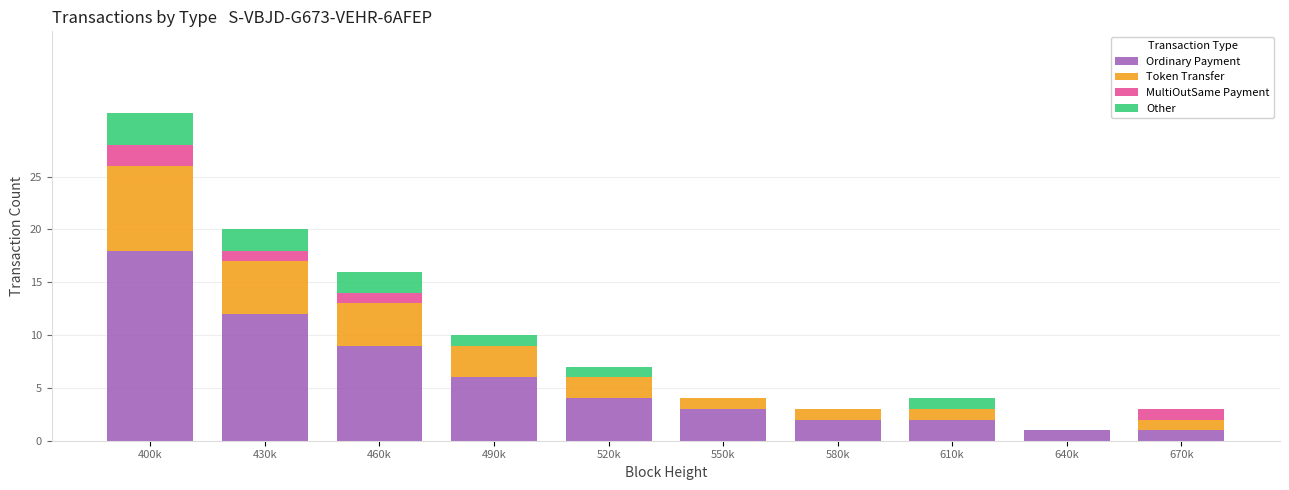

What is the maximum value for Ordinary Payment?

18